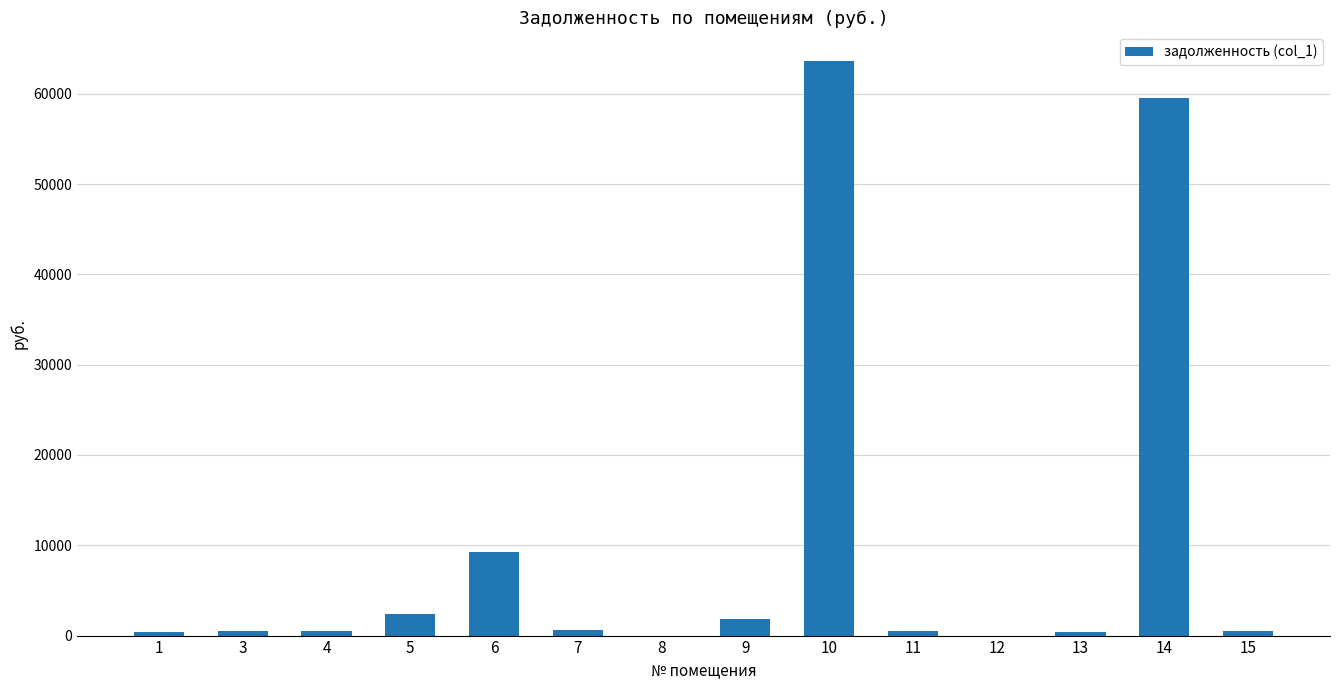

The value at 14 is 59548.0. True or false?

True